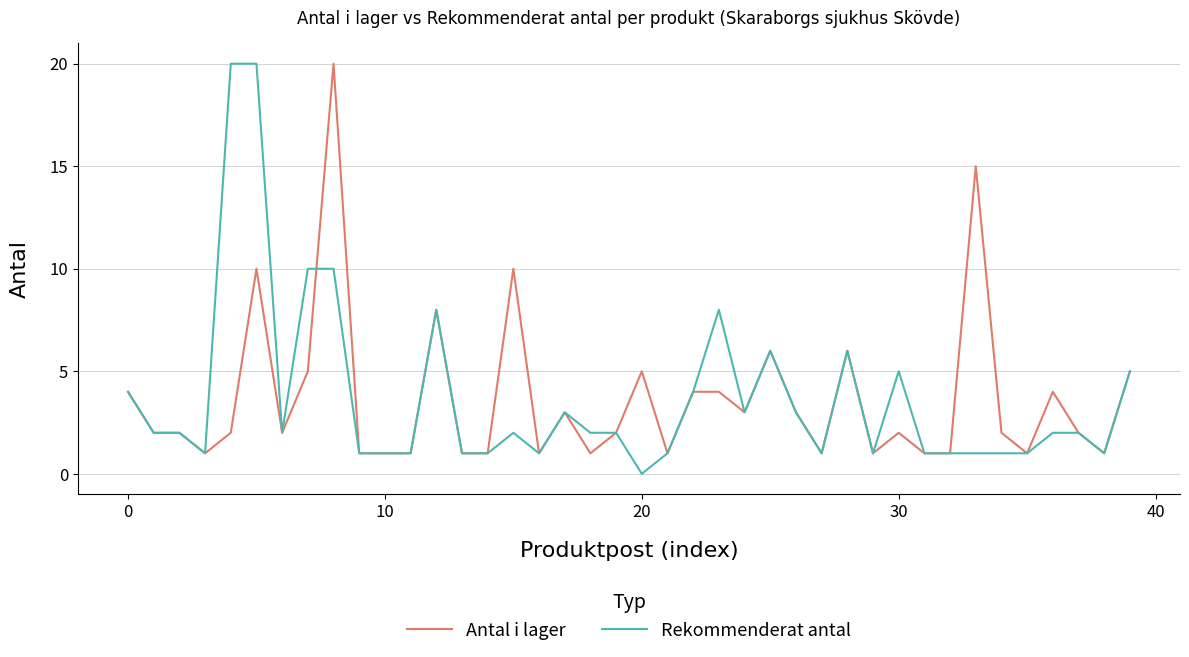

Which series has the widest spread of values?

Rekommenderat antal